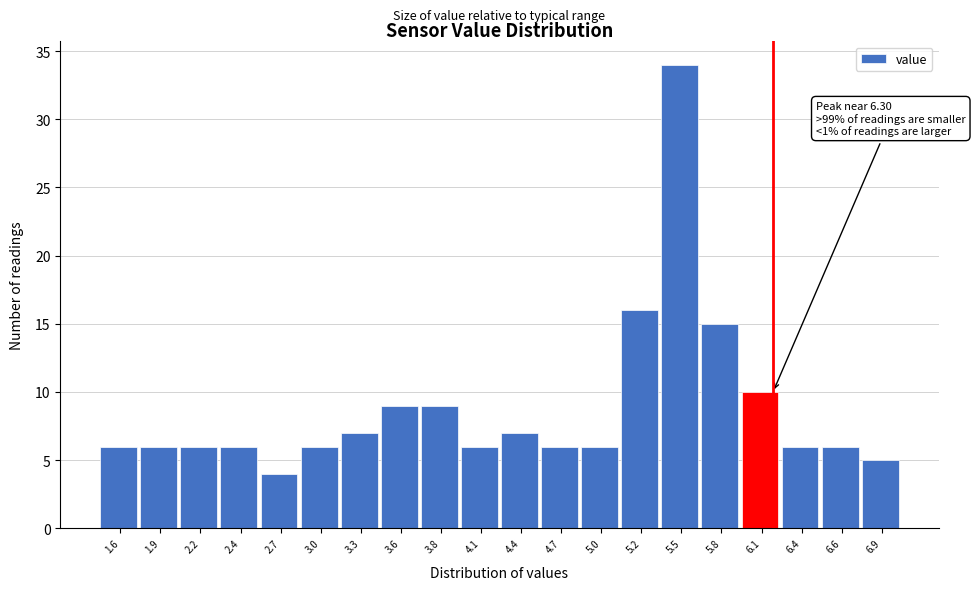

Reading left to right, extract all data points from this chart.

1.6=6	1.9=6	2.2=6	2.4=6	2.7=4	3.0=6	3.3=7	3.6=9	3.8=9	4.1=6	4.4=7	4.7=6	5.0=6	5.2=16	5.5=34	5.8=15	6.1=10	6.4=6	6.6=6	6.9=5